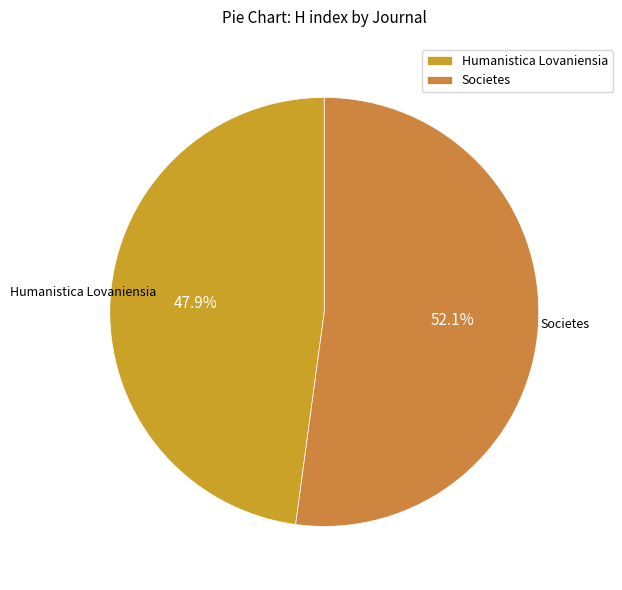

Is it true that Societes is 52% of the pie?

True